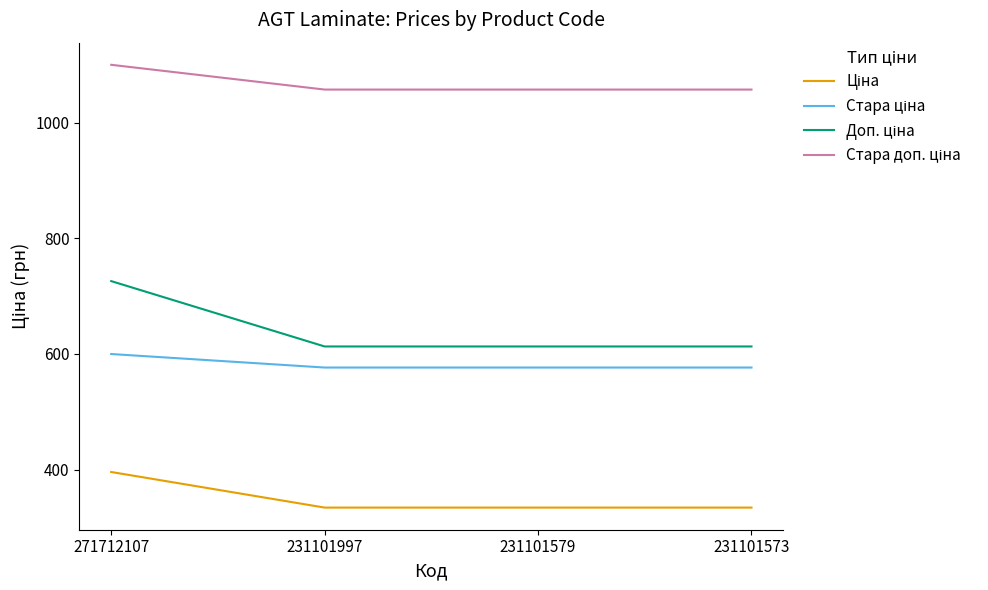

What is the difference between the highest and lowest values at 231101579?

722.8